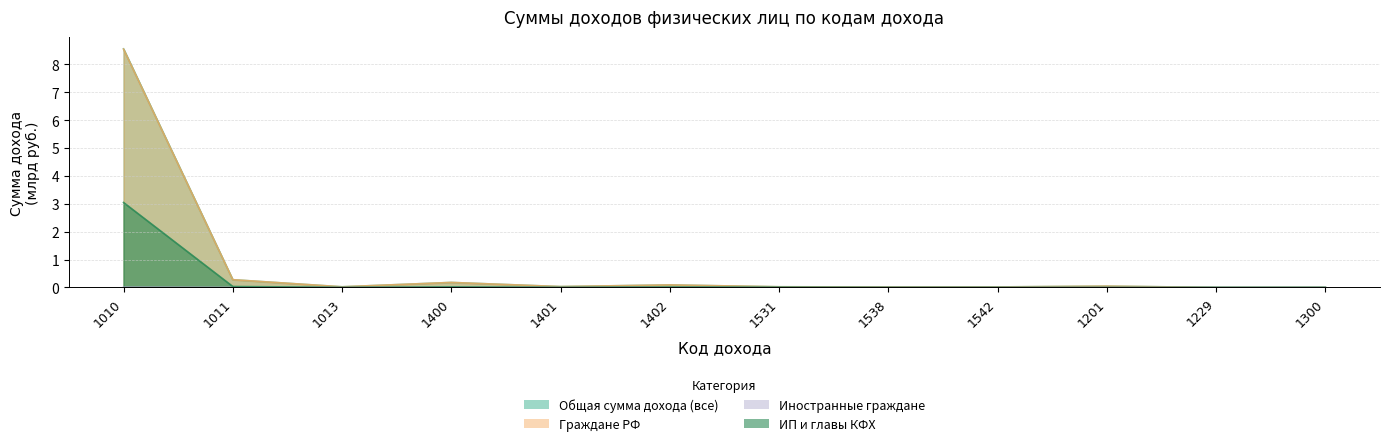

What are all the series names shown in the legend?

Общая сумма дохода (все), Граждане РФ, Иностранные граждане, ИП и главы КФХ